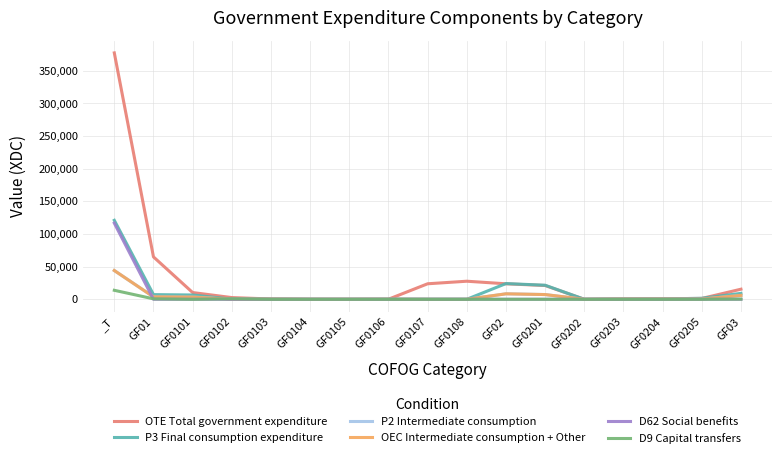

Reading right to left, list all the values displayed in this chart.

OTE Total government expenditure: 15441	1268	902	460	4	21087	23721	27663	23748	104	21	42	442	2596	10311	64927	377430
P3 Final consumption expenditure: 9049	1528	525	480	4	21520	24057	0	-6	92	10	31	307	141	6558	7133	120951
P2 Intermediate consumption: 5914	384	373	383	4	7221	8365	0	-6	61	6	12	251	58	3350	3732	44055
OEC Intermediate consumption + Other: 5914	384	373	383	4	7221	8365	0	-6	61	6	12	251	58	3350	3732	44055
D62 Social benefits: 0	0	0	0	0	0	0	0	0	0	0	0	0	0	0	0	116664
D9 Capital transfers: 260	0	3	0	0	0	3	0	0	12	6	4	4	717	-59	684	13762